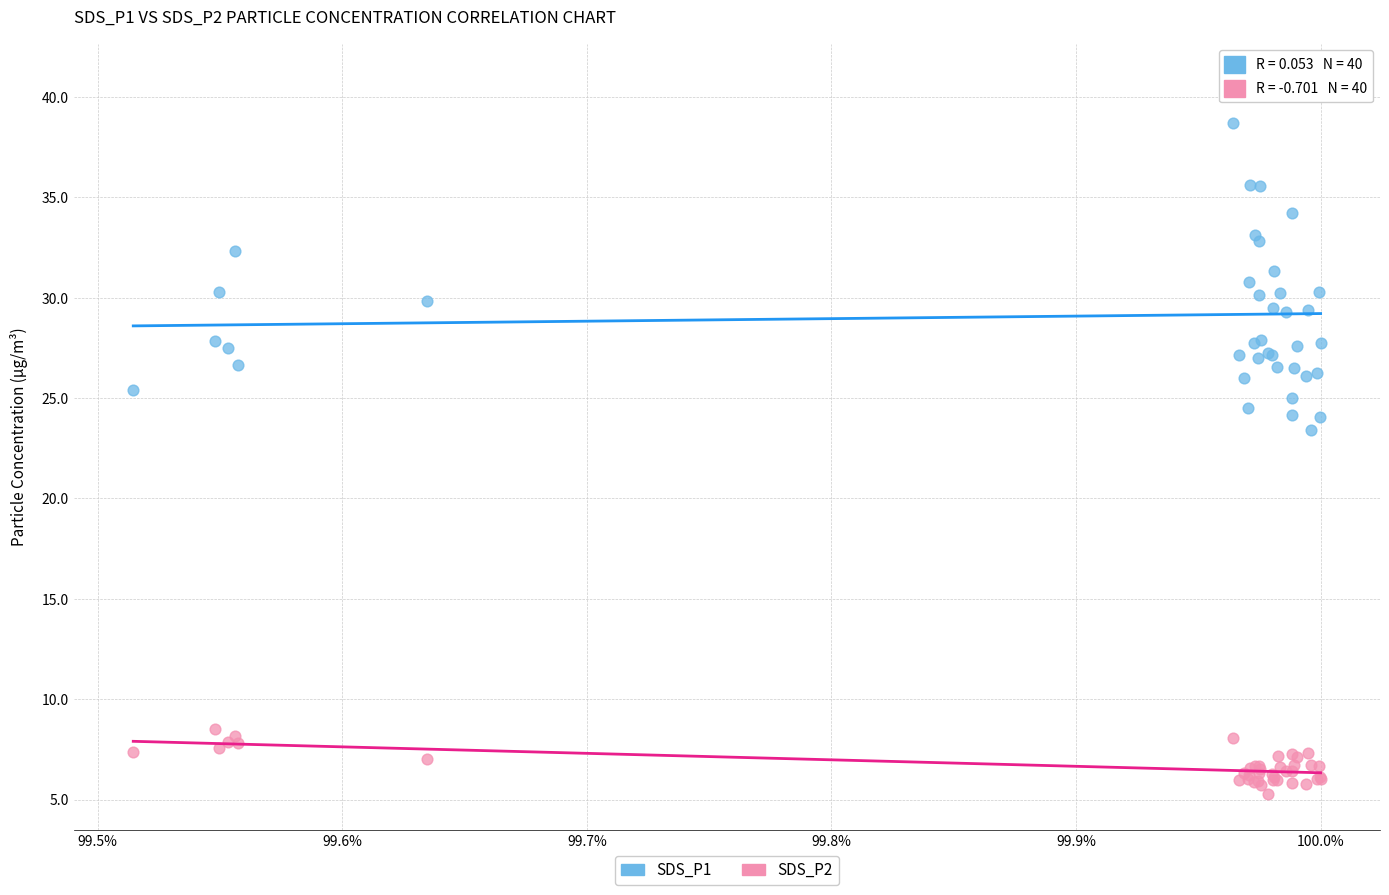

Which series has the widest spread of Y values?

SDS_P1